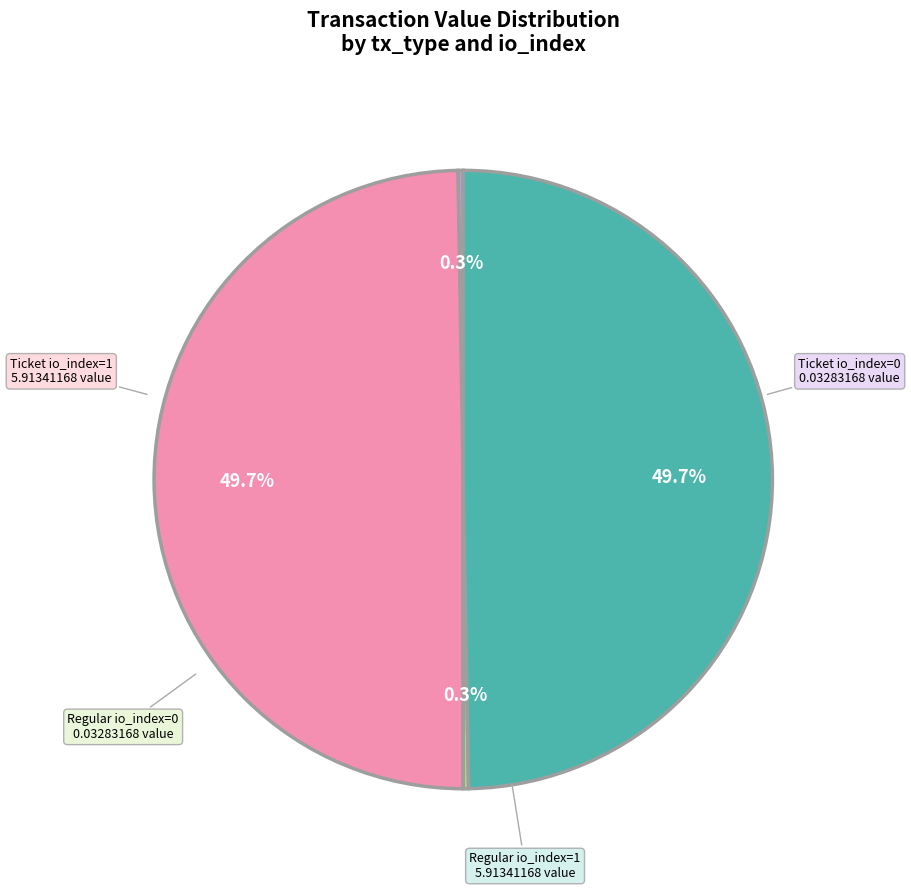

What percentage is NOT represented by Ticket io_index=1?

50.3%